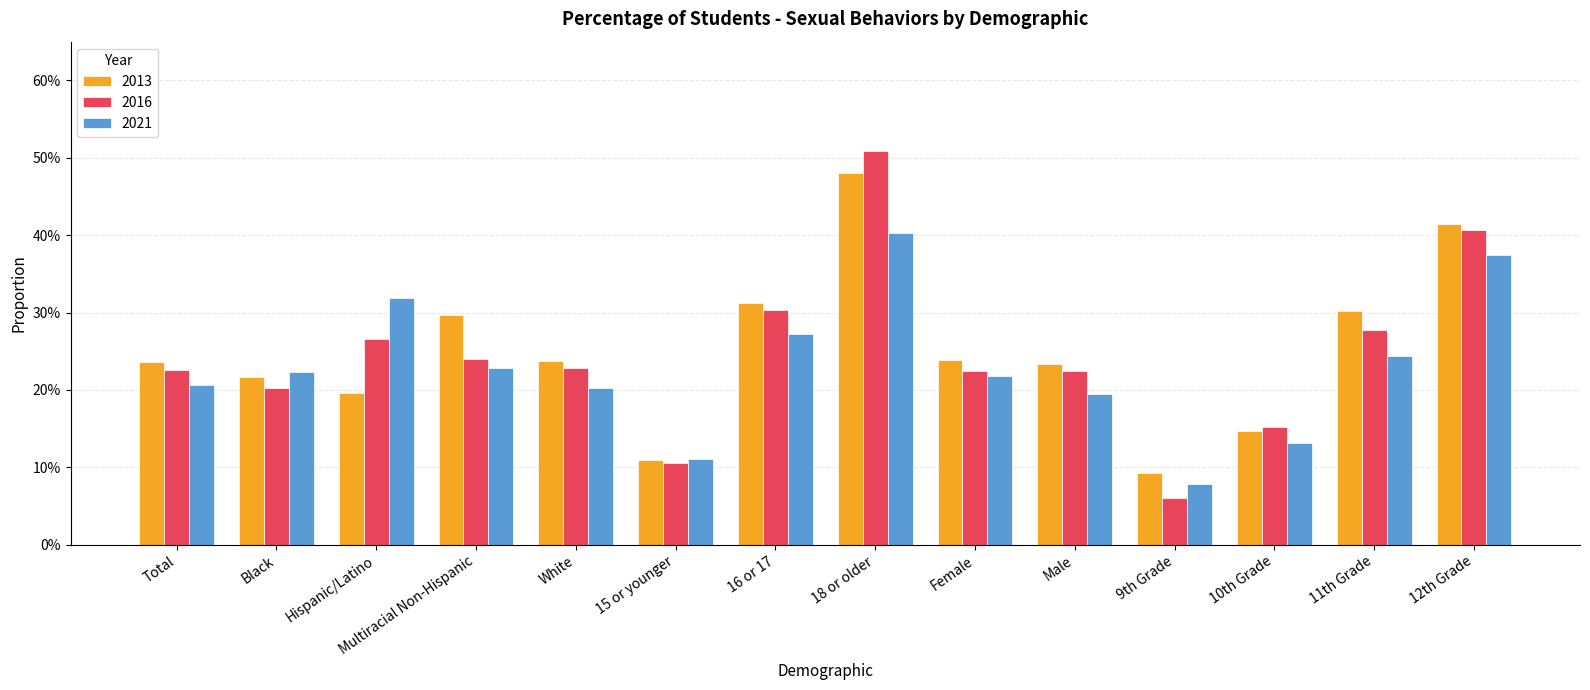

Which series has the largest range (max minus min)?

2016